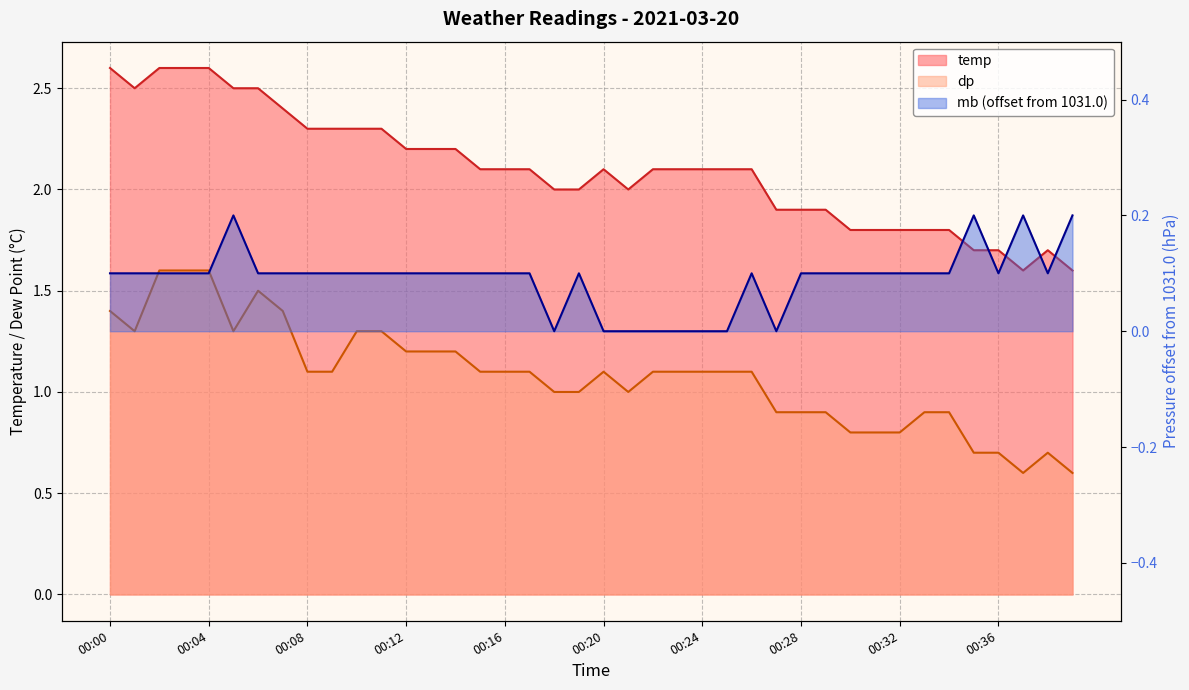

In mb, how many points are lower than both neighbors (excluding endpoints)?

4